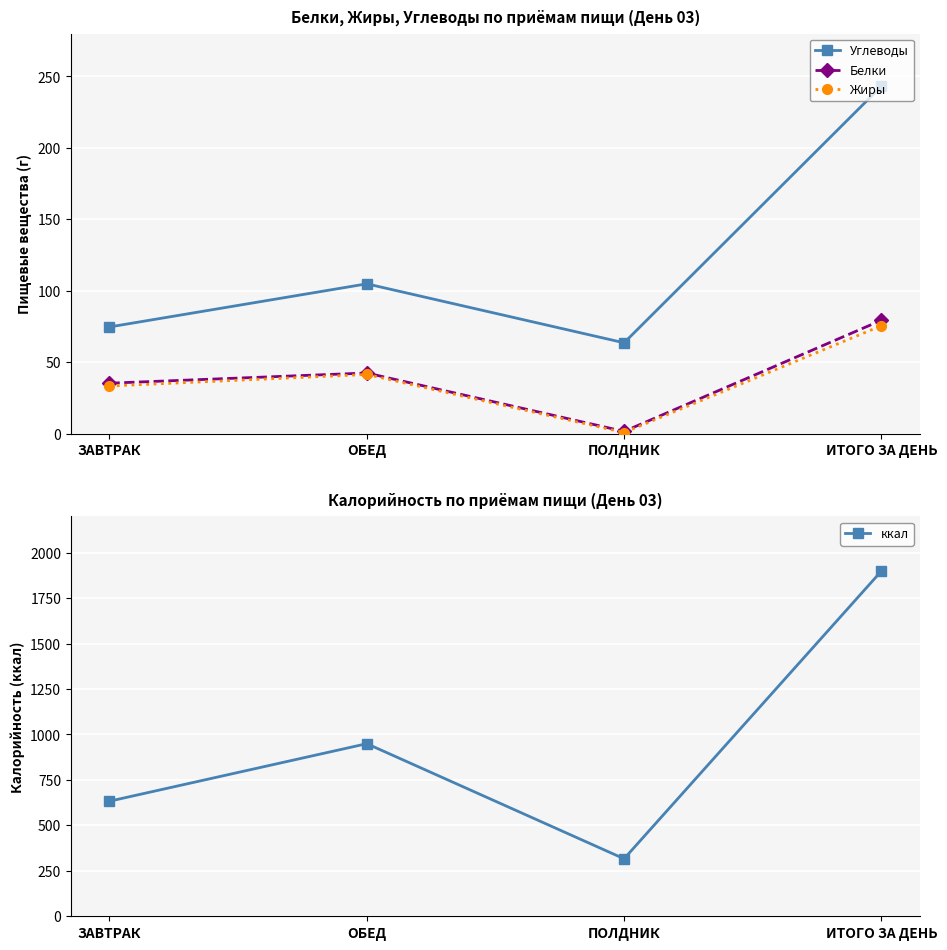

What is the highest value of the ккал series?

1898.5